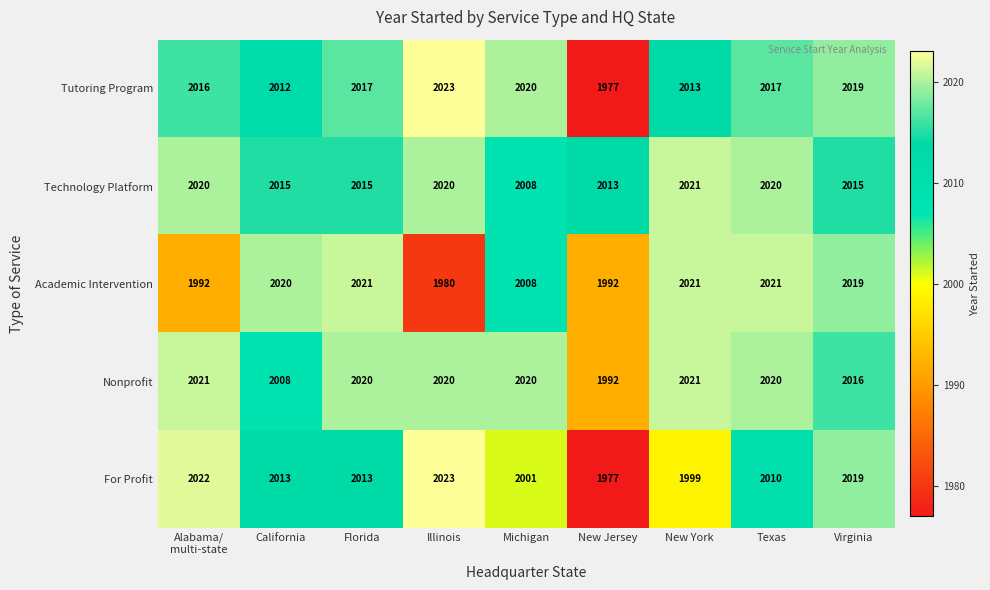

Rank the series at Florida from lowest to highest value.

For Profit, Technology Platform, Tutoring Program, Nonprofit, Academic Intervention